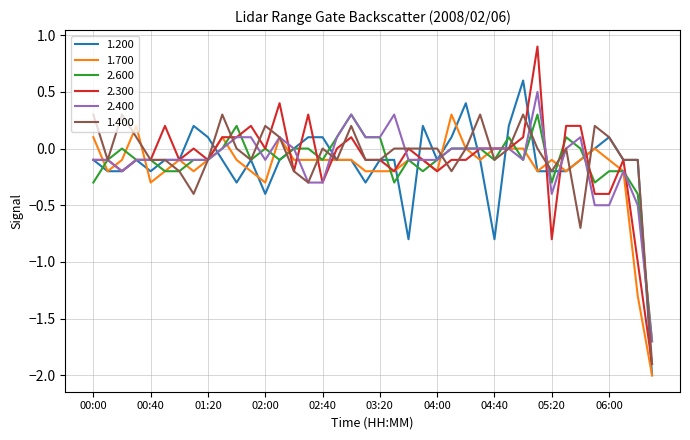

What is the lowest value of the 1.200 series?

-2.0